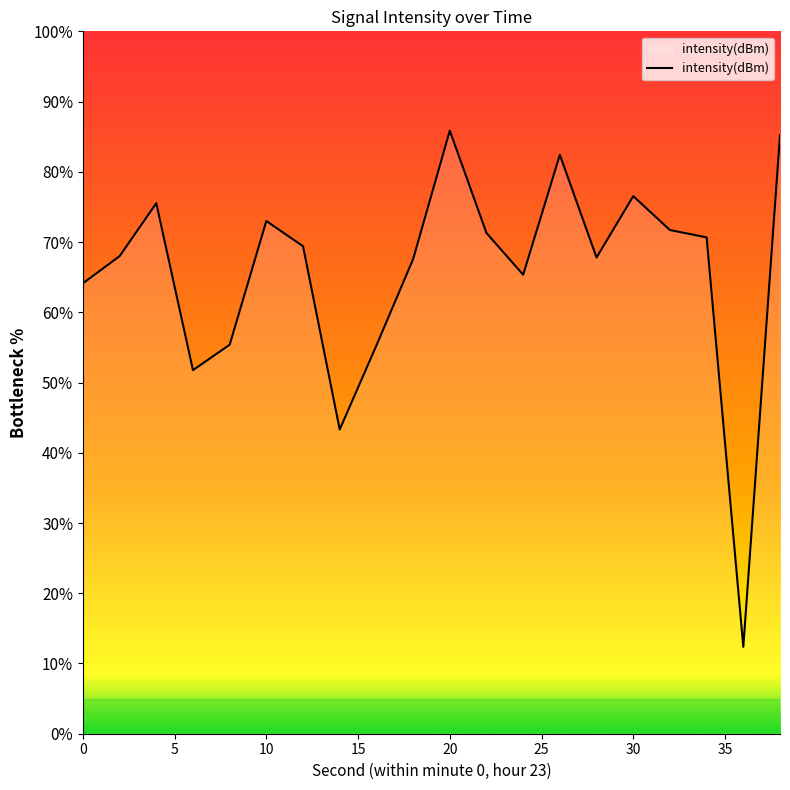

What is the average value?

65.6